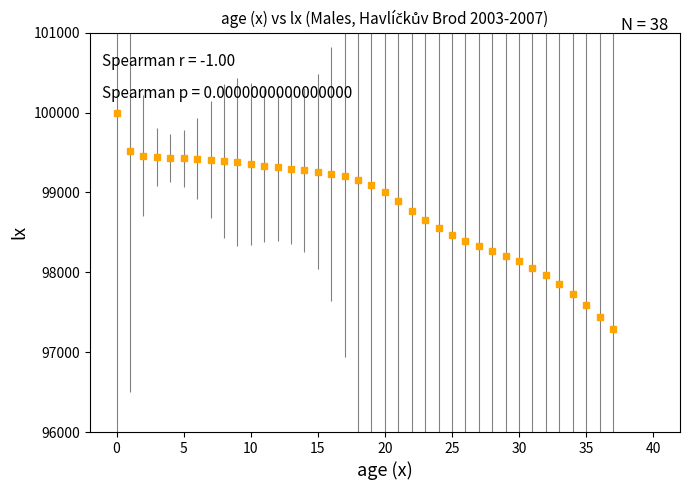

What is the difference between the maximum and minimum values?

2713.3